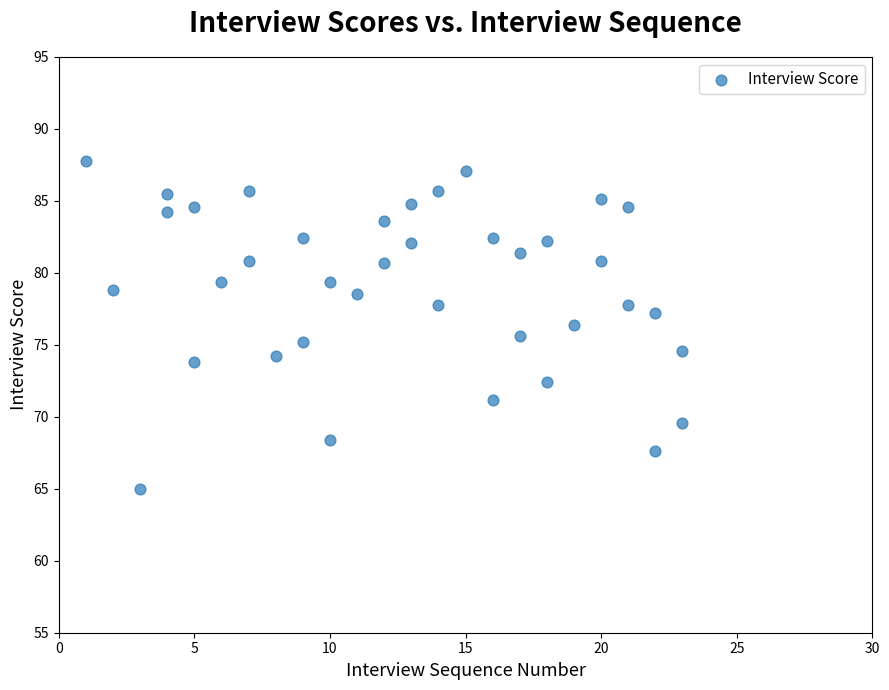

What is the range of Y values (max minus min)?

22.8